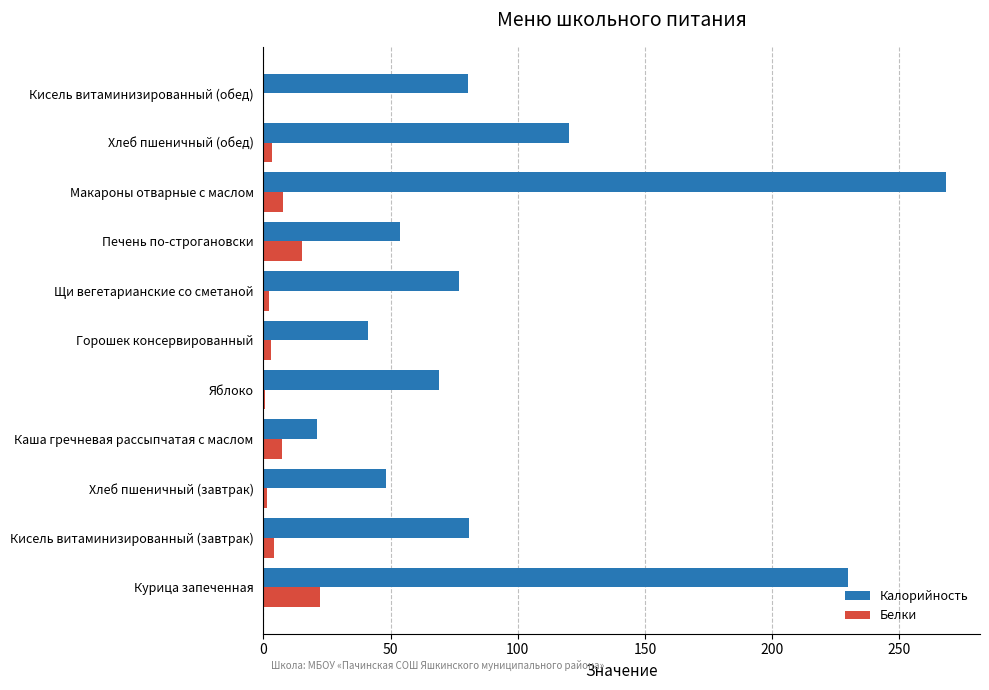

The Калорийность series shows 69.0 at Яблоко. True or false?

True